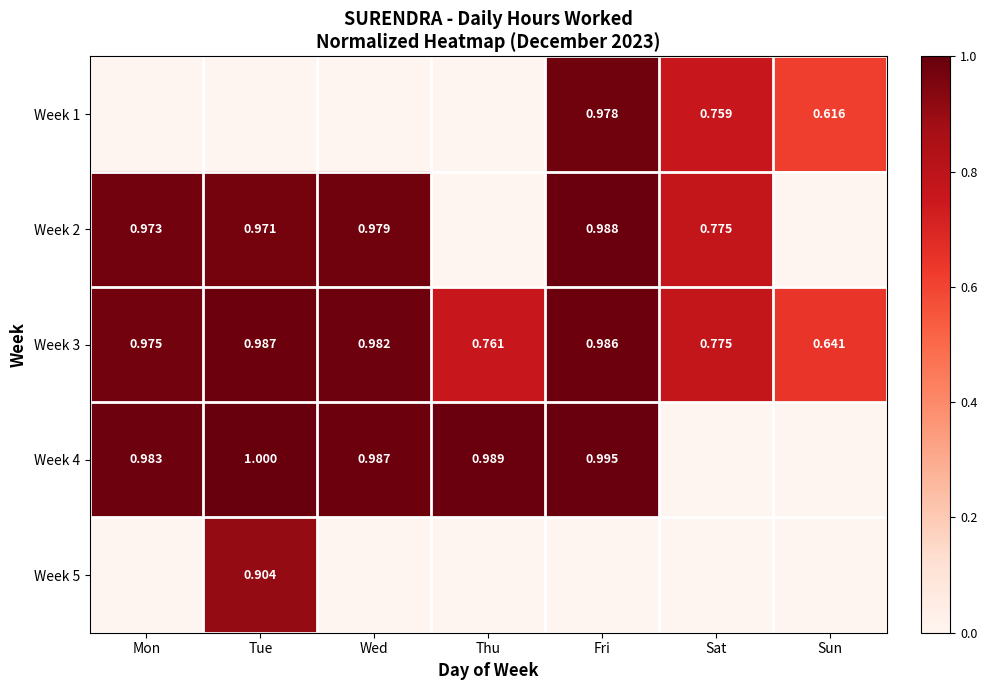

What is the average value of the Week 4 series?

0.7